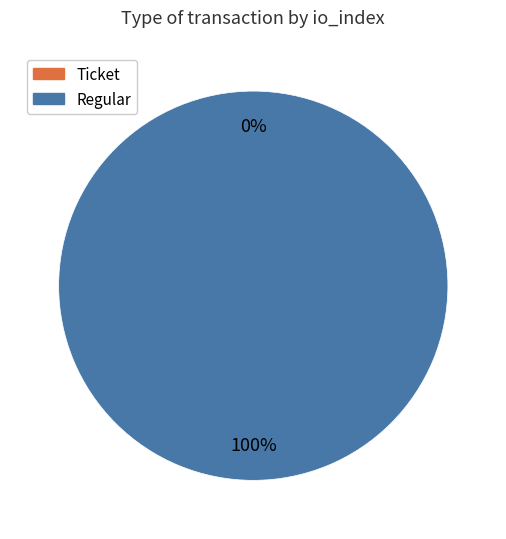

What is the largest slice in the pie chart?

Regular